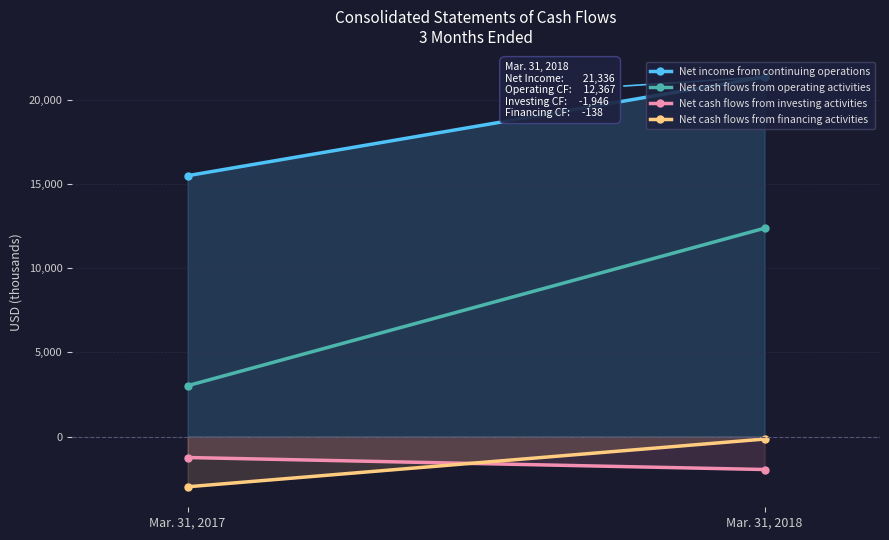

Reading left to right, what are all the values shown in this chart?

Net income from continuing operations: Mar. 31, 2017=15481	Mar. 31, 2018=21336
Net cash flows from operating activities: Mar. 31, 2017=3024	Mar. 31, 2018=12367
Net cash flows from investing activities: Mar. 31, 2017=-1234	Mar. 31, 2018=-1946
Net cash flows from financing activities: Mar. 31, 2017=-2970	Mar. 31, 2018=-138